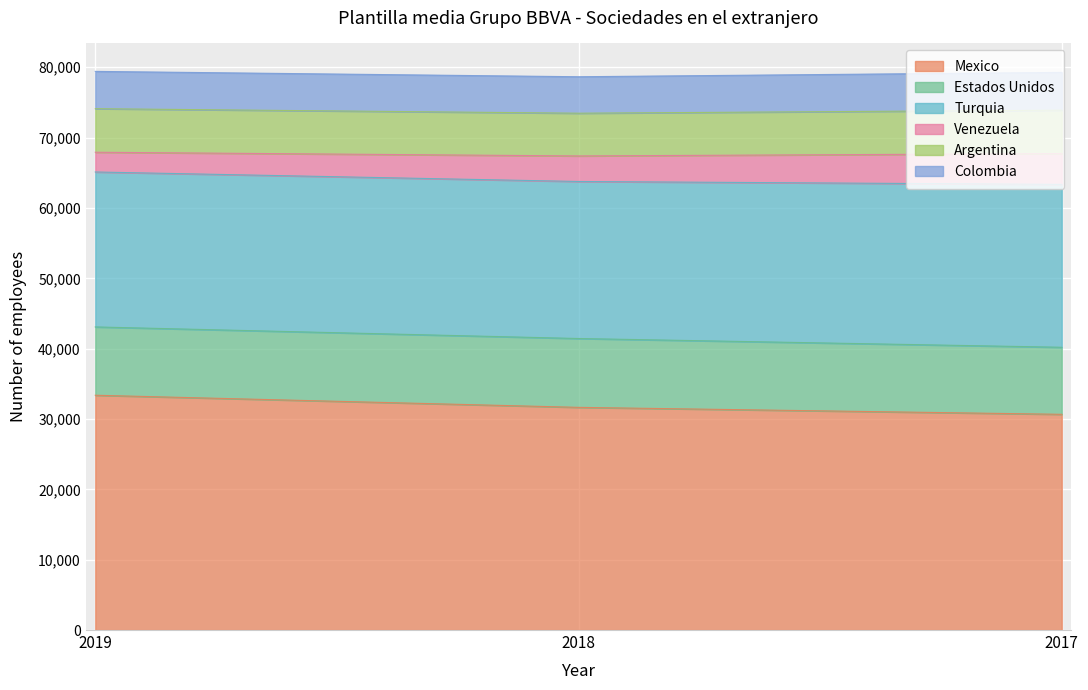

The Mexico series shows 33377 at 2019. True or false?

True